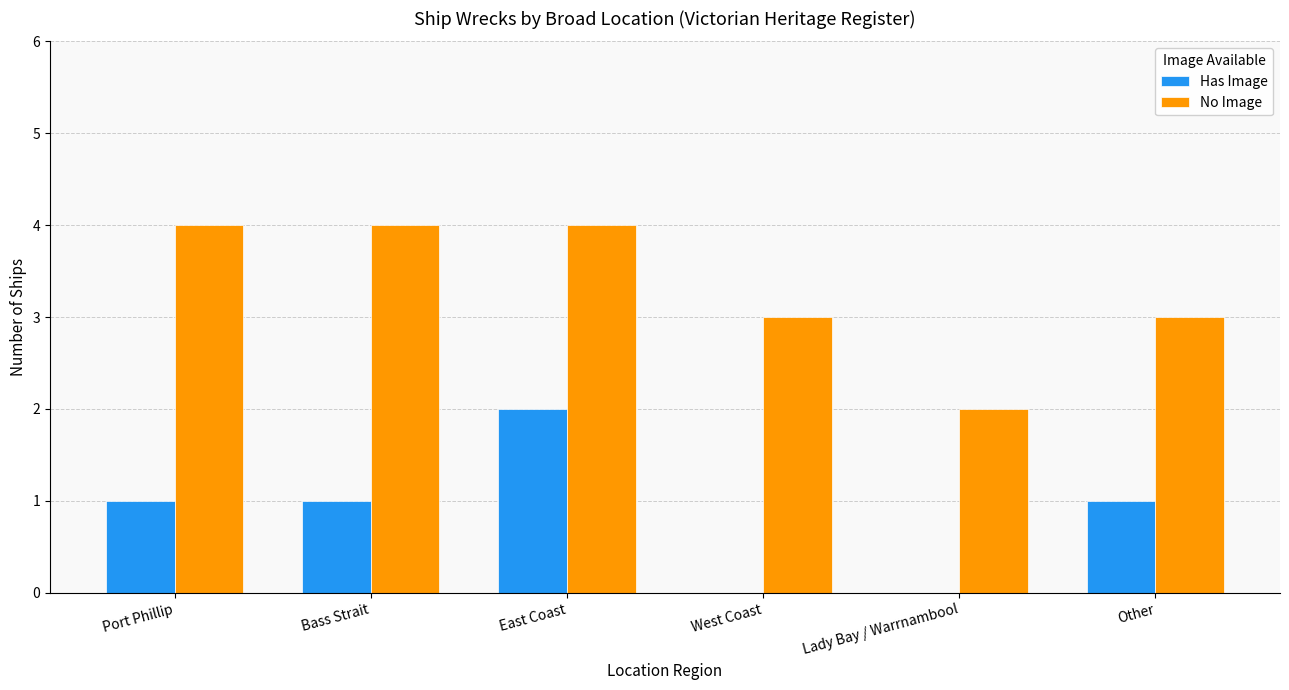

What is the greatest value displayed?

4